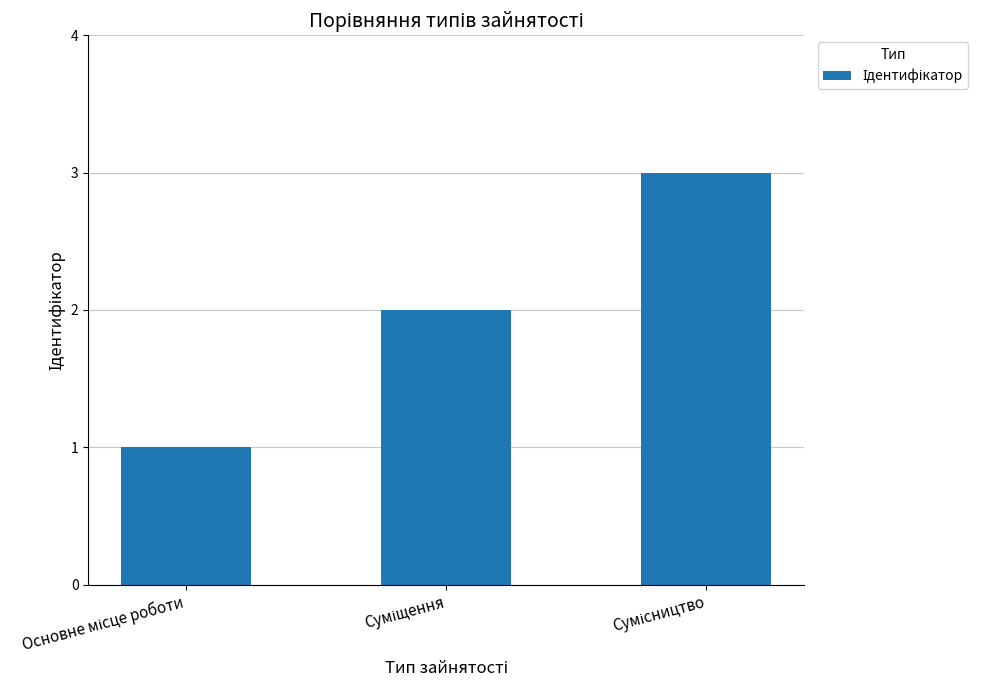

What is the sum of all values?

6